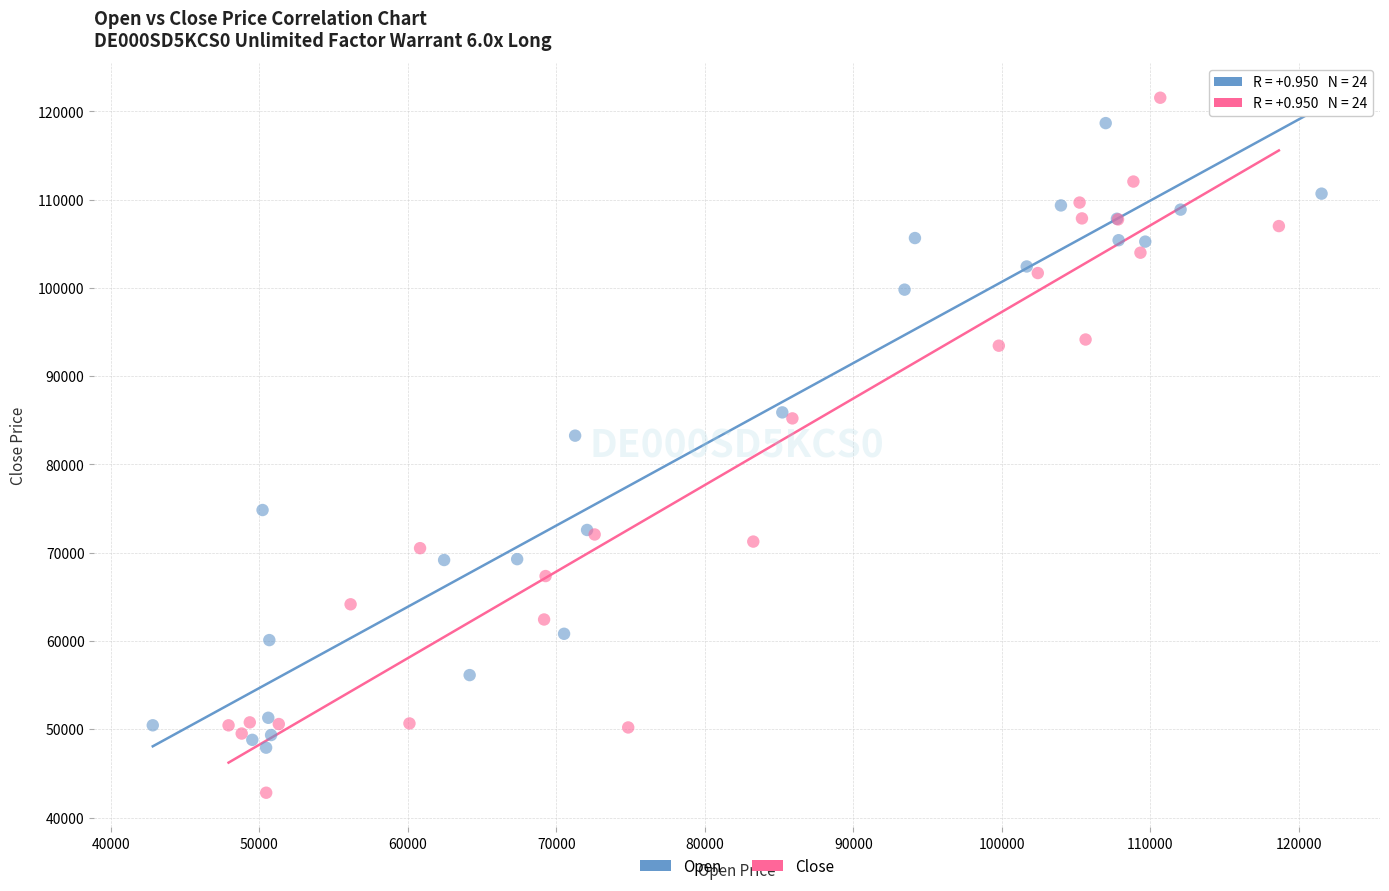

Which series has the widest spread of Y values?

Close